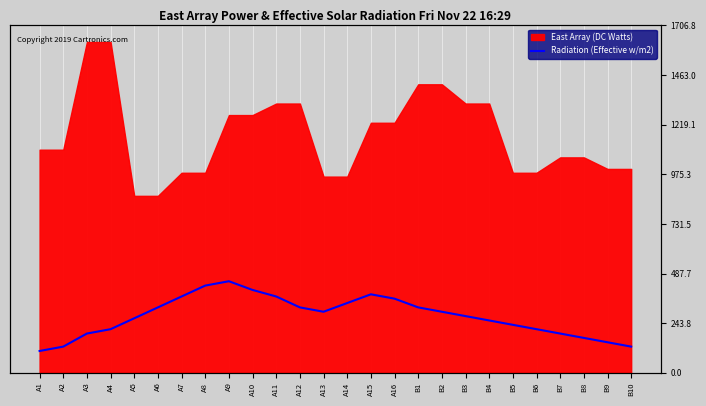

True or false: the data shows 80.4 at A3.

False